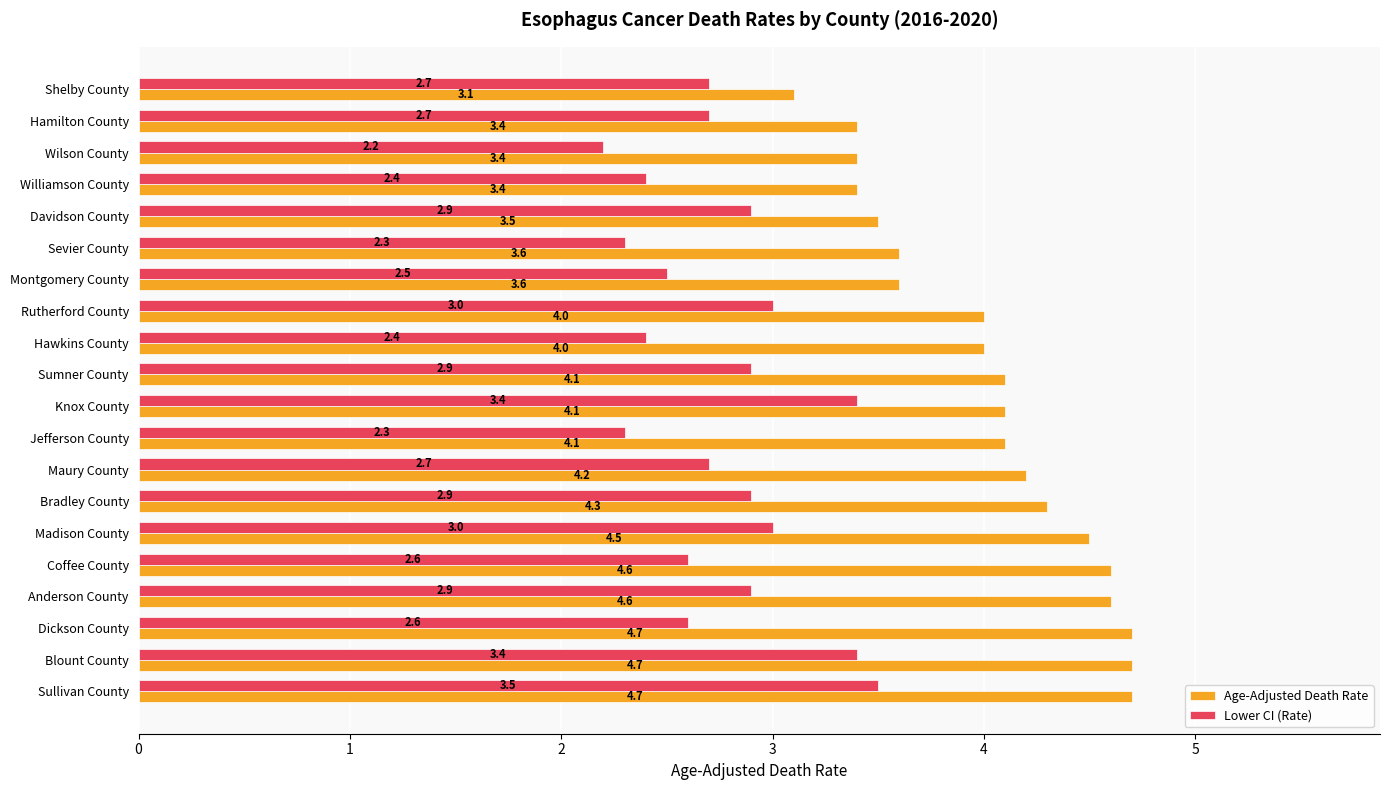

What value does the Age-Adjusted Death Rate series have at Hamilton County?

3.4